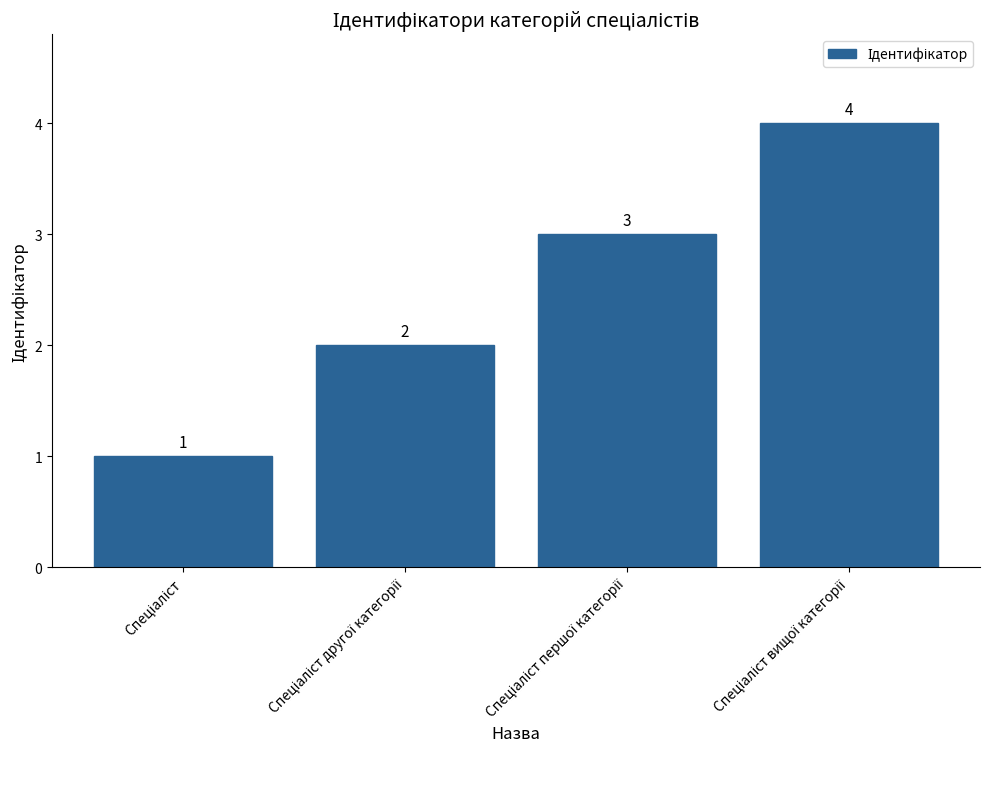

What is the sum of all values?

10